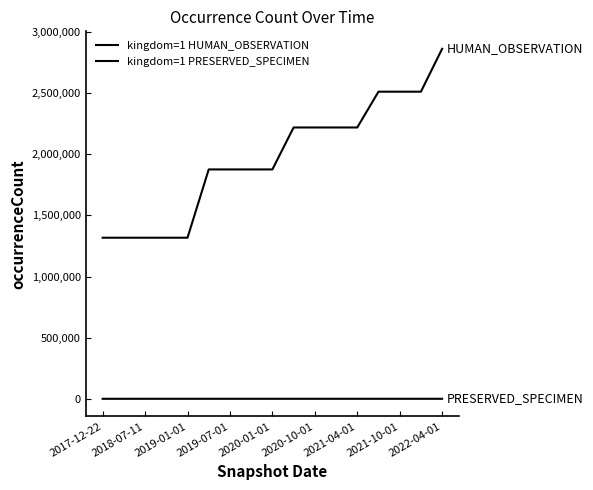

Is this an area chart (filled region under the line)?

No